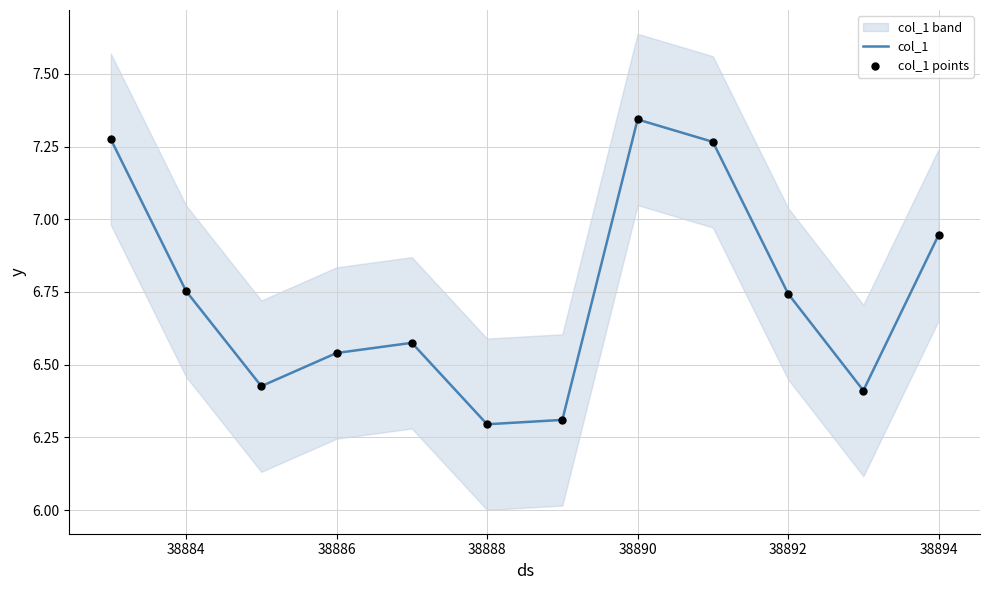

Which series contains the highest Y value?

col_1